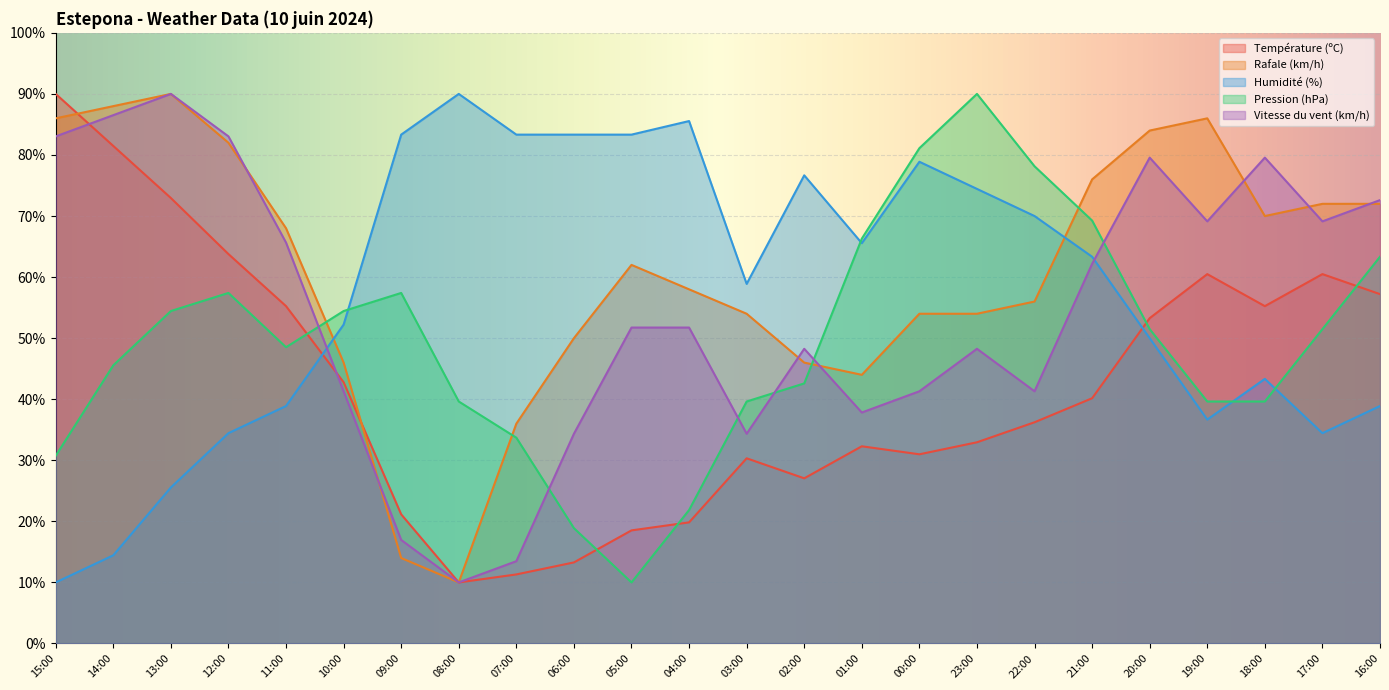

At which label does Température (ºC) first exceed 40?

15:00